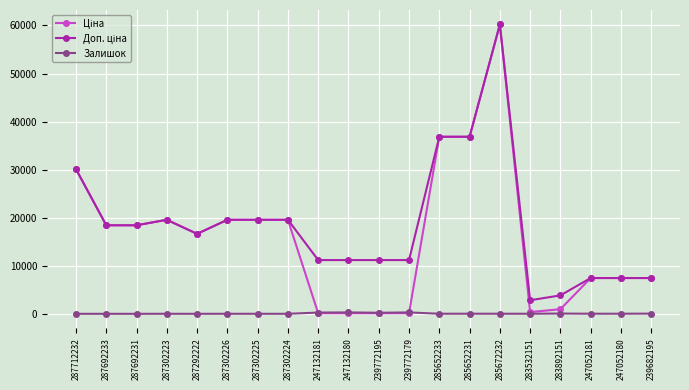

Read the Залишок value at 287302224.

3.0